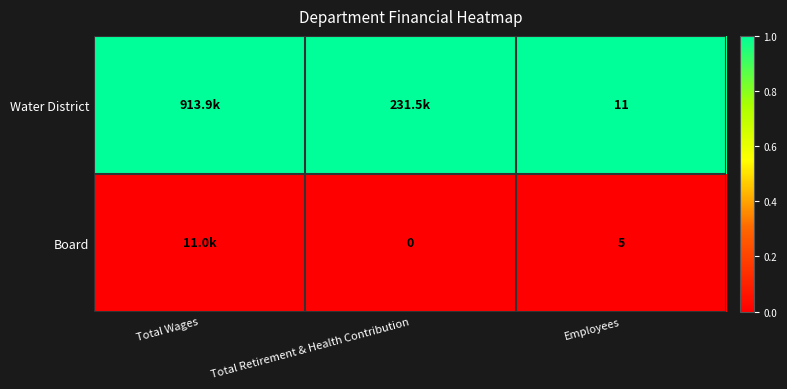

The Board series shows 5 at Employees. True or false?

True